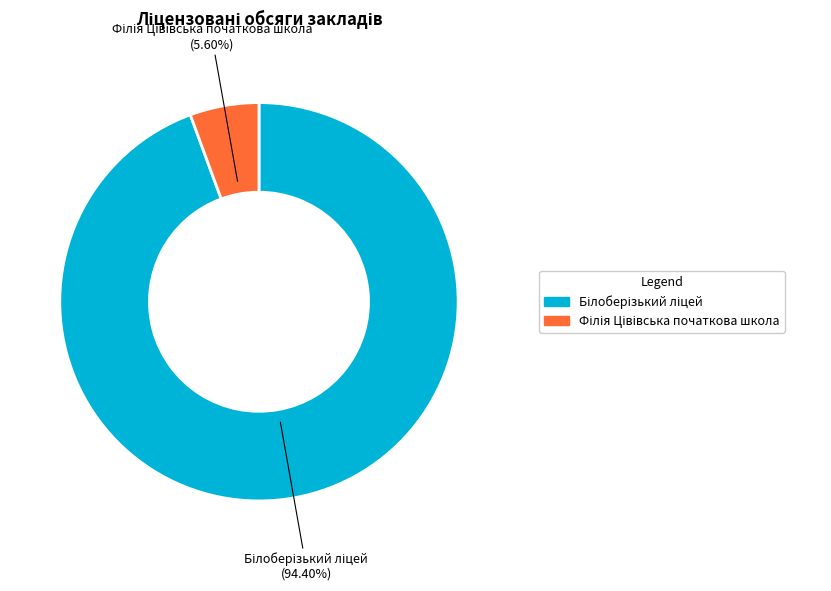

Is there a majority slice in this chart?

Yes